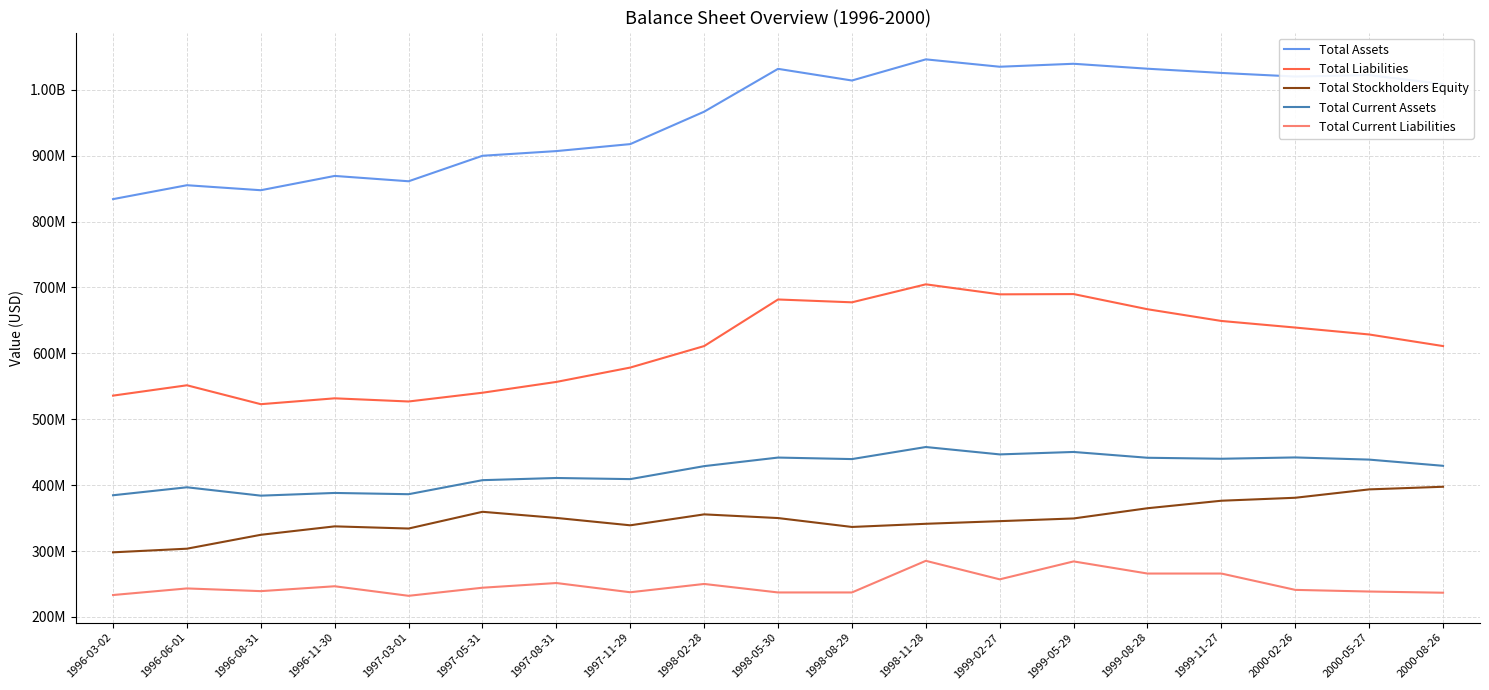

Does the chart have visible grid lines?

Yes